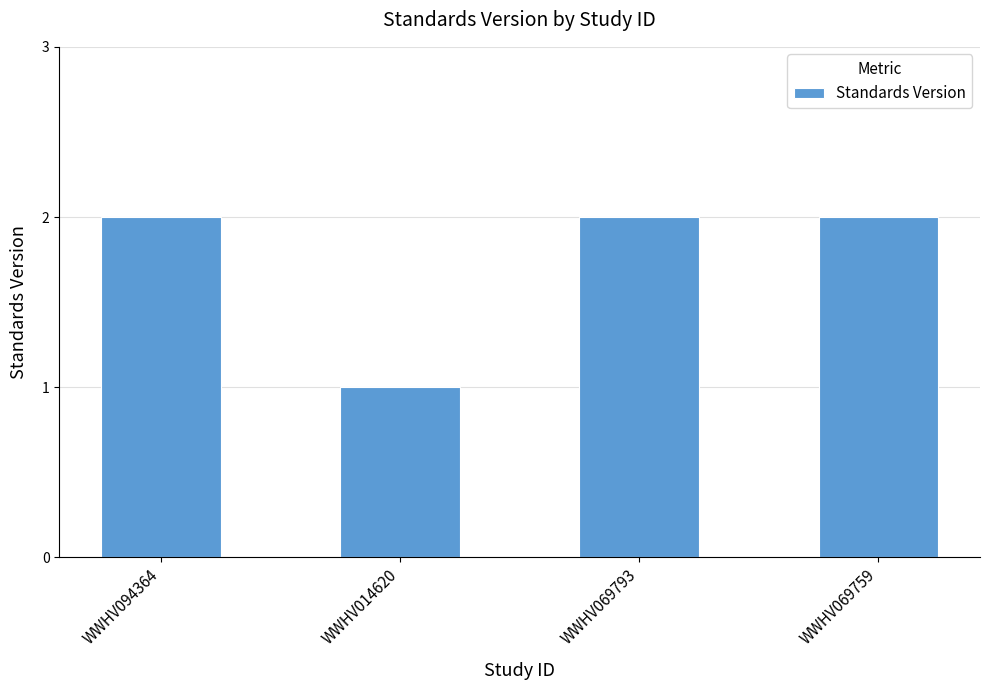

What is the label of the 1st bar from the right?

WWHV069759